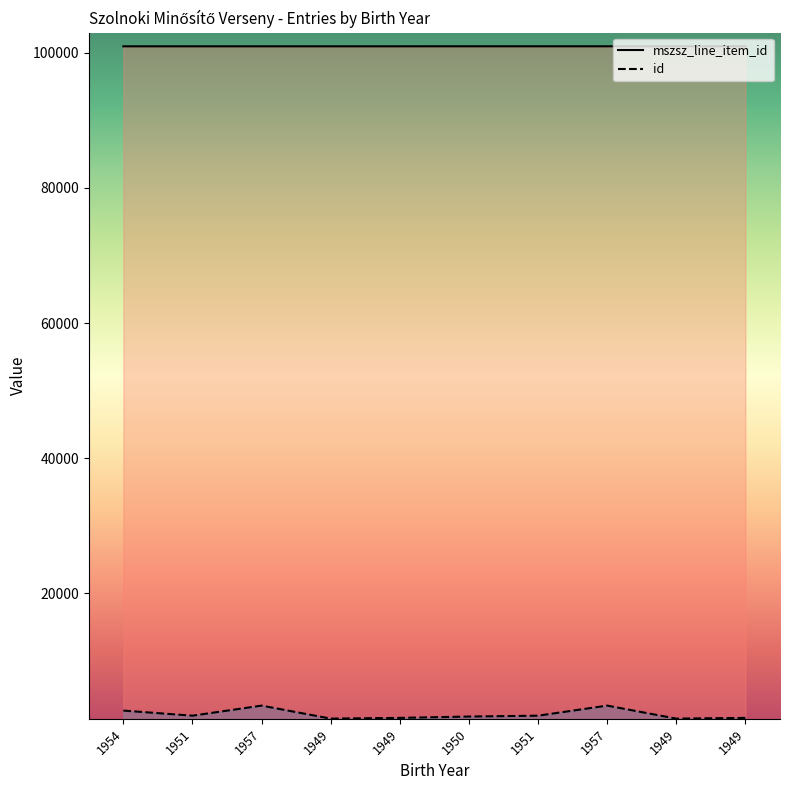

True or false: id and mszsz_line_item_id intersect in this chart.

False